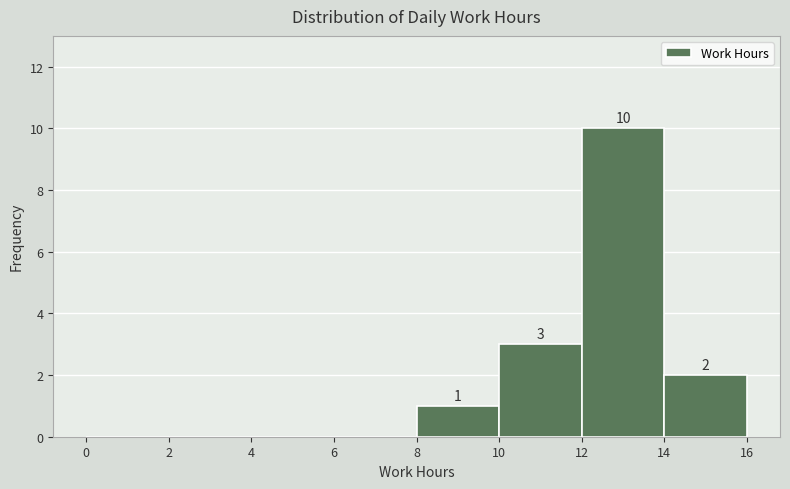

Over which range of the x-axis is the bar tallest?

12 to 14